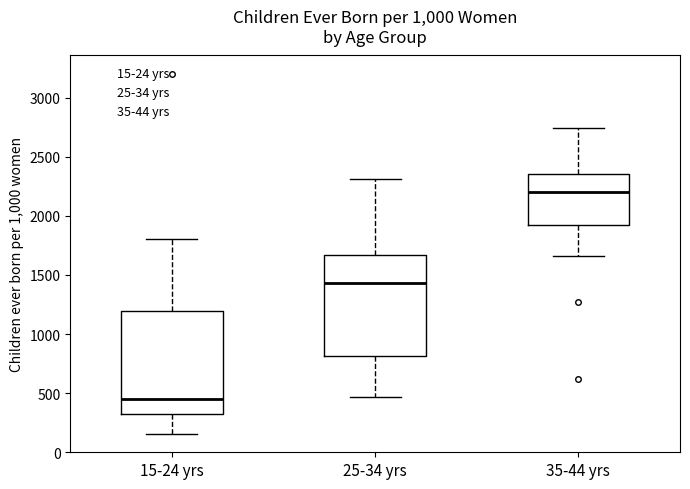

Reading left to right, transcribe this box plot: for each box, give where its median line is, the range the box spans, and where its two whiskers end, as read against the y-axis. The values are not printed on the chart, so give them approximately, as read against the axis.

15-24 yrs: median 450, box 300 to 1200, whiskers 150 to 1800
25-34 yrs: median 1450, box 800 to 1650, whiskers 450 to 2300
35-44 yrs: median 2200, box 1900 to 2350, whiskers 1650 to 2750